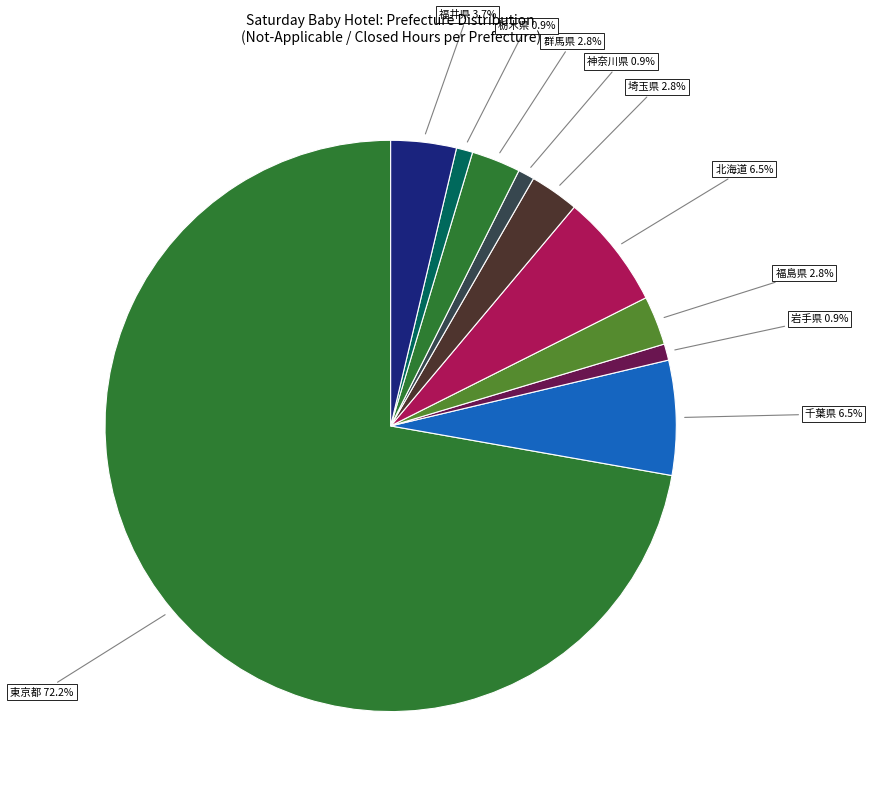

Count the number of slices in the pie.

10